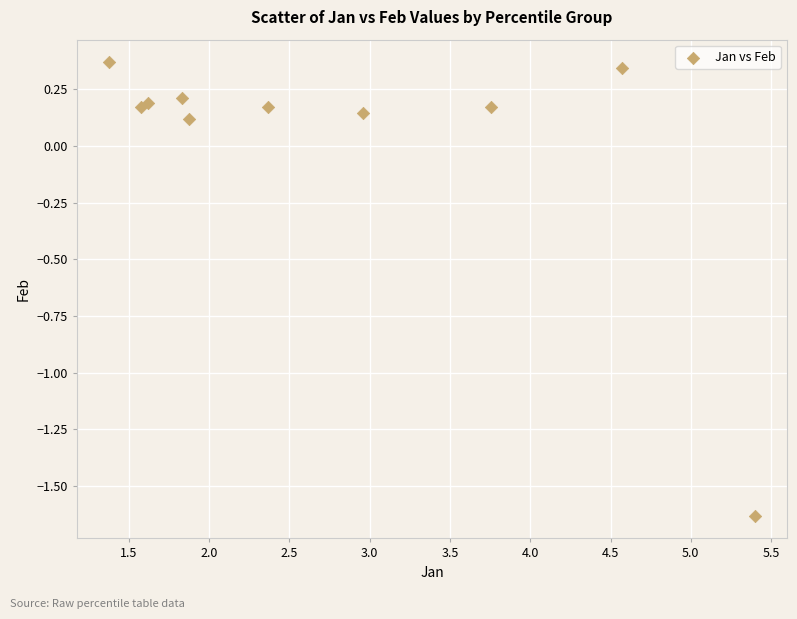

What is the range of X values (max minus min)?

4.0